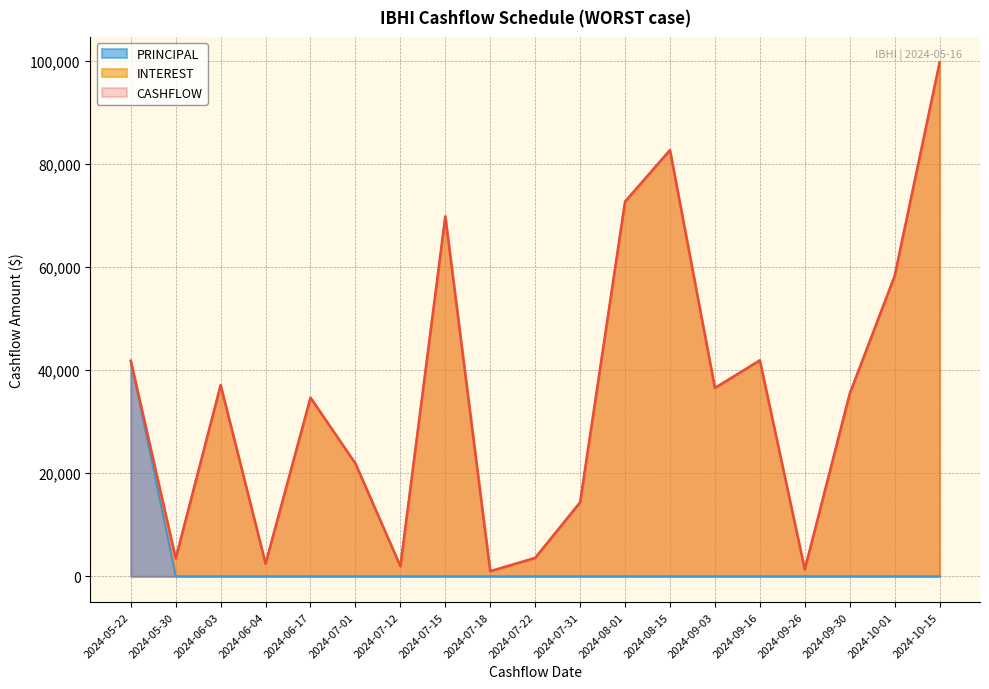

What position from the right is 2024-09-03?

6